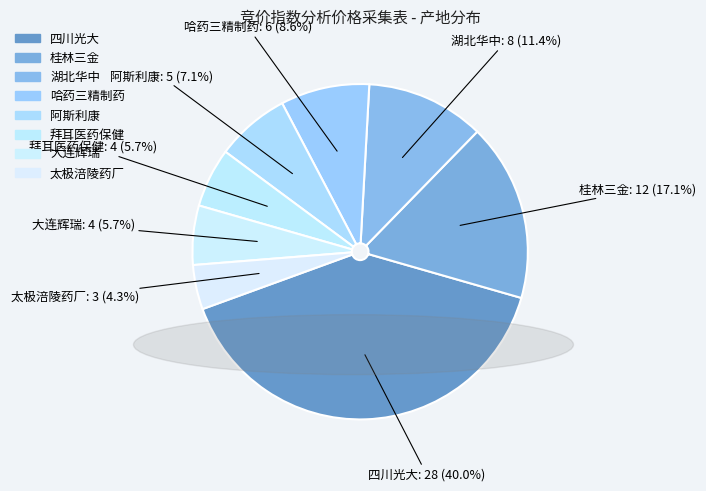

Count the number of slices in the pie.

8